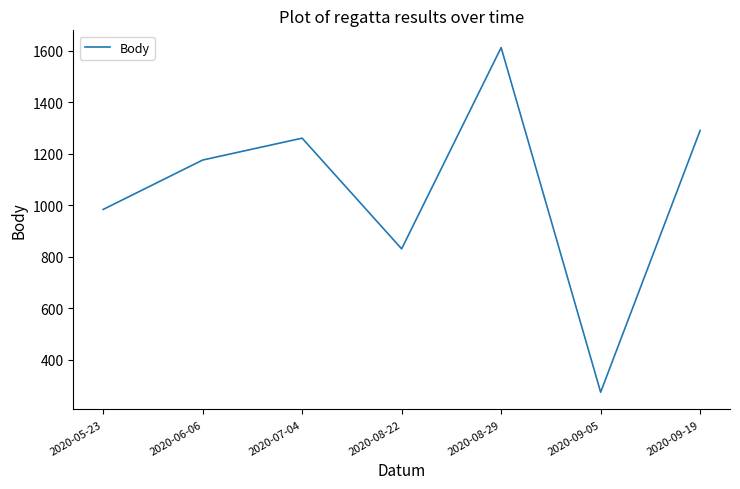

Where is the first local maximum?

2020-07-04